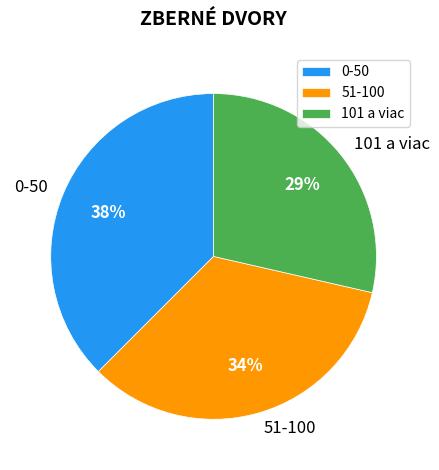

Does 51-100 account for over 50% of the chart?

No